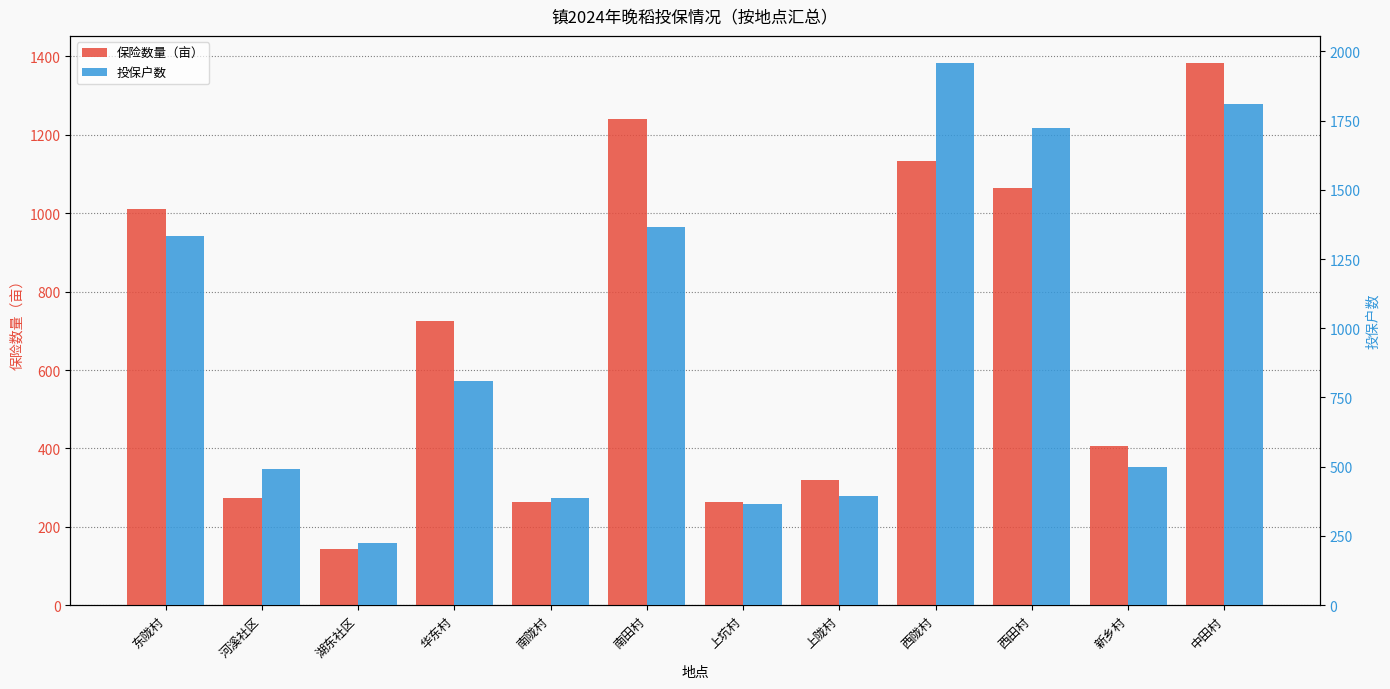

What is the highest value of the 保险数量（亩） series?

1383.3